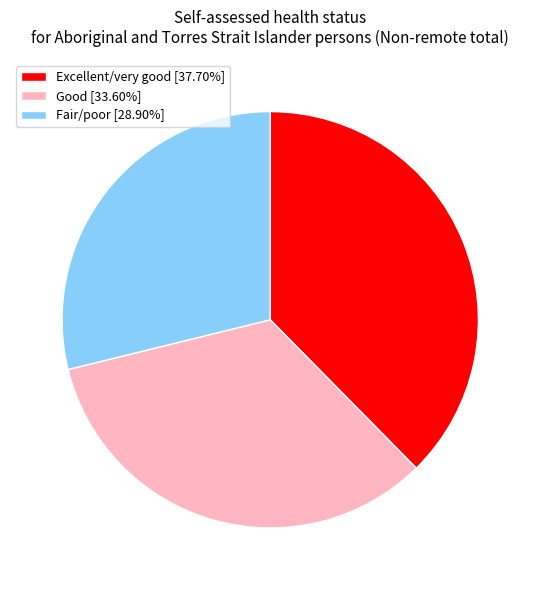

Approximately how many times larger is the value at Good [33.60%] compared to Excellent/very good [37.70%]?

0.9